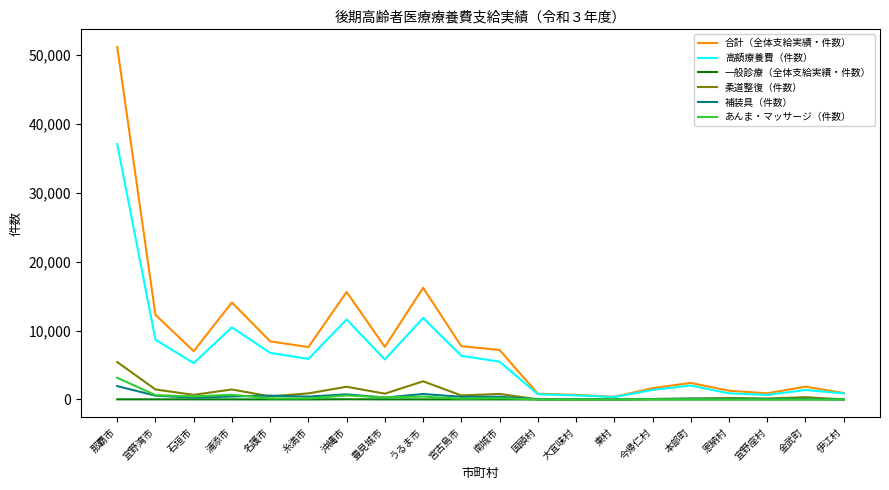

Which series has the widest spread of values?

合計（全体支給実績・件数）